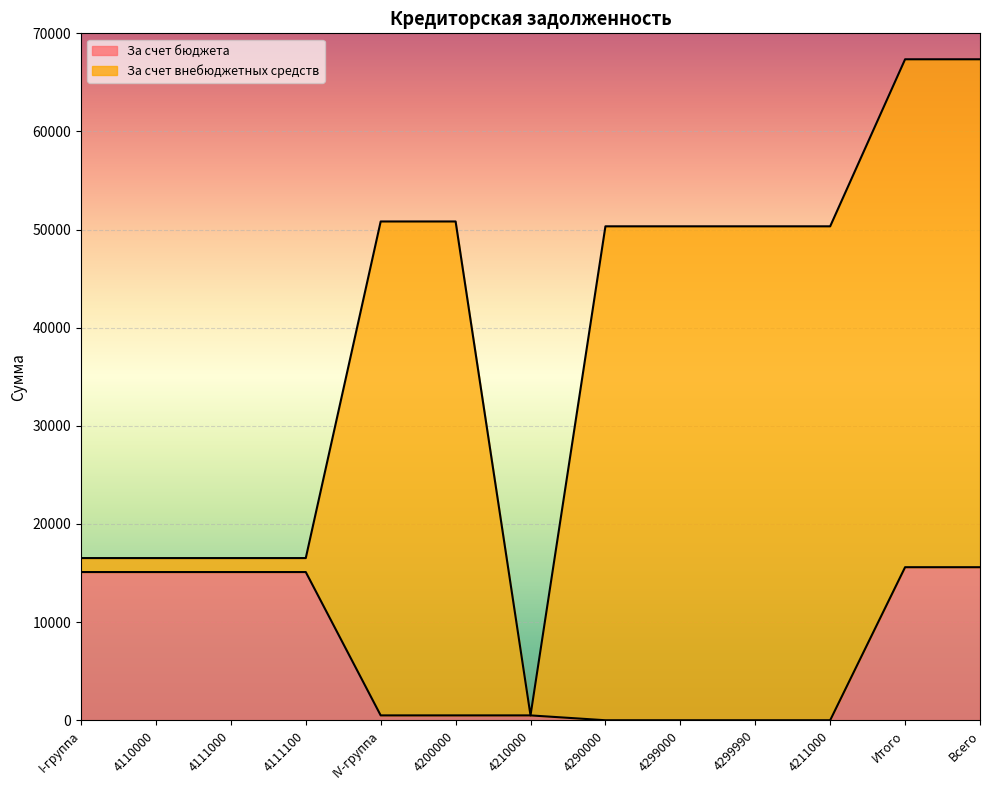

Rank the categories by value from lowest to highest.

4290000, 4299000, 4299990, 4211000, IV-группа, 4200000, 4210000, I-группа, 4110000, 4111000, 4111100, Итого, Всего